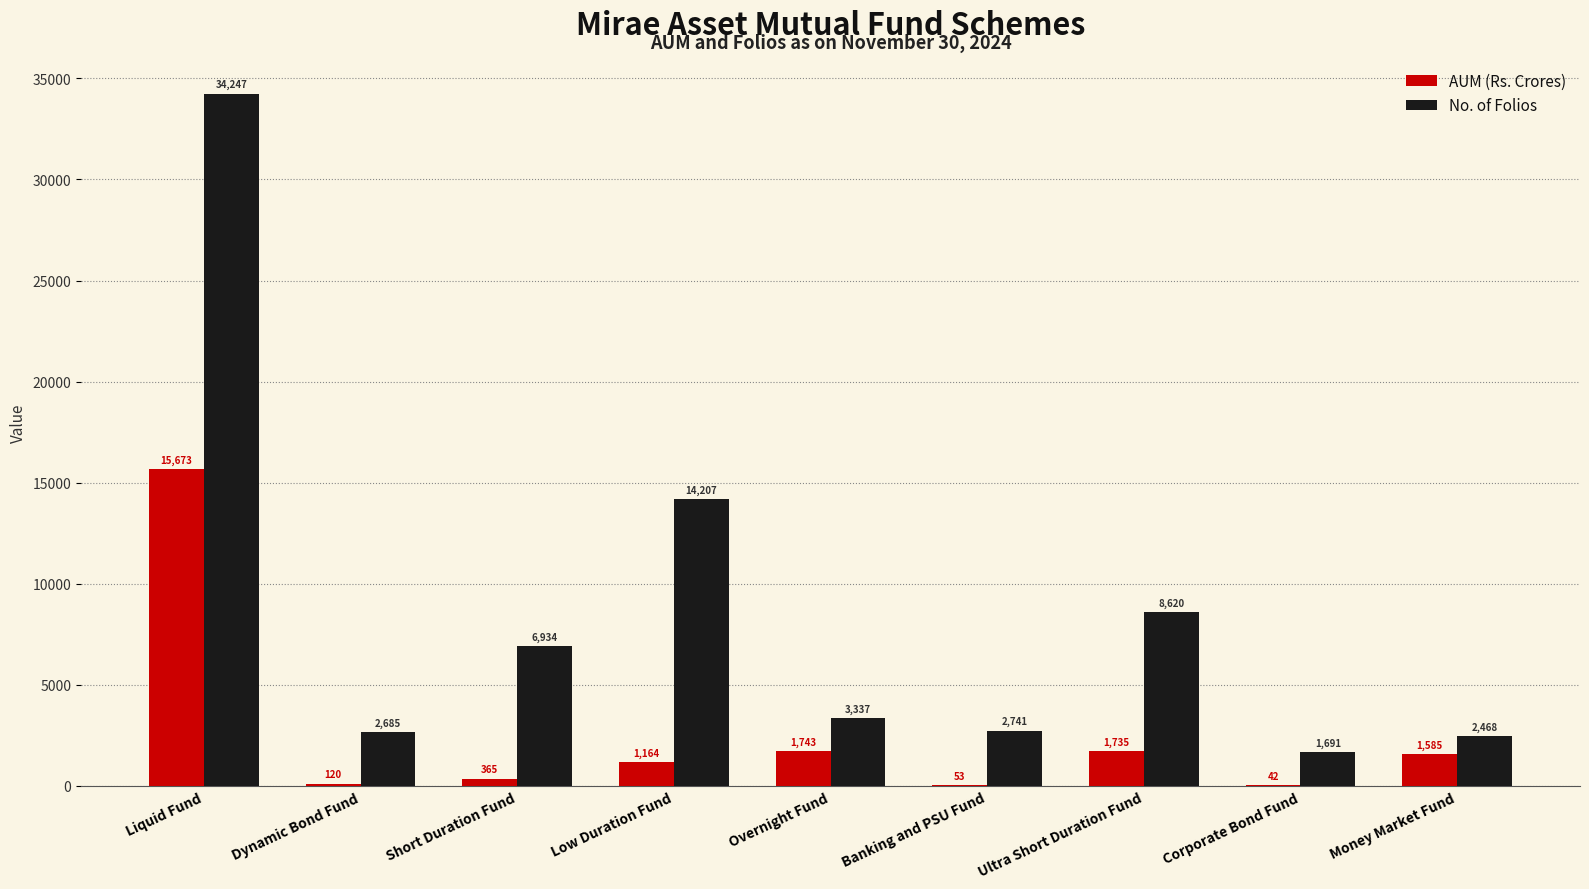

Does the chart contain stacked bars?

No